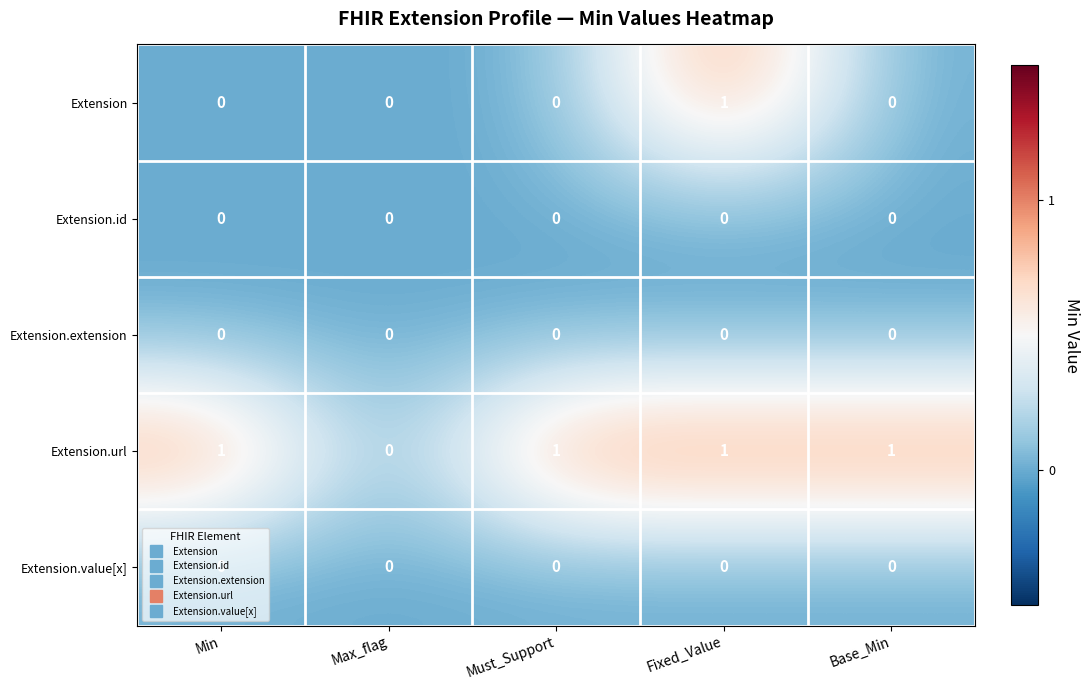

At which label does Extension reach its peak?

Fixed_Value